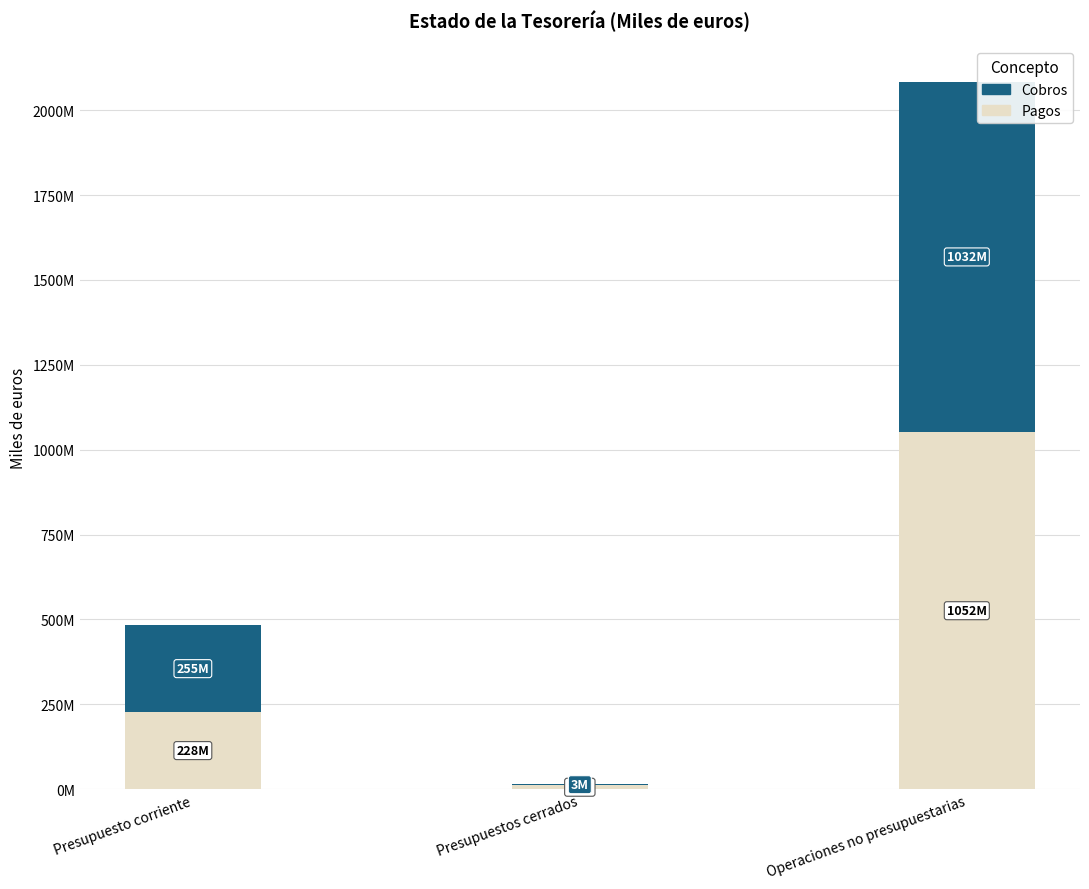

At which label does Cobros reach its peak?

Operaciones no presupuestarias